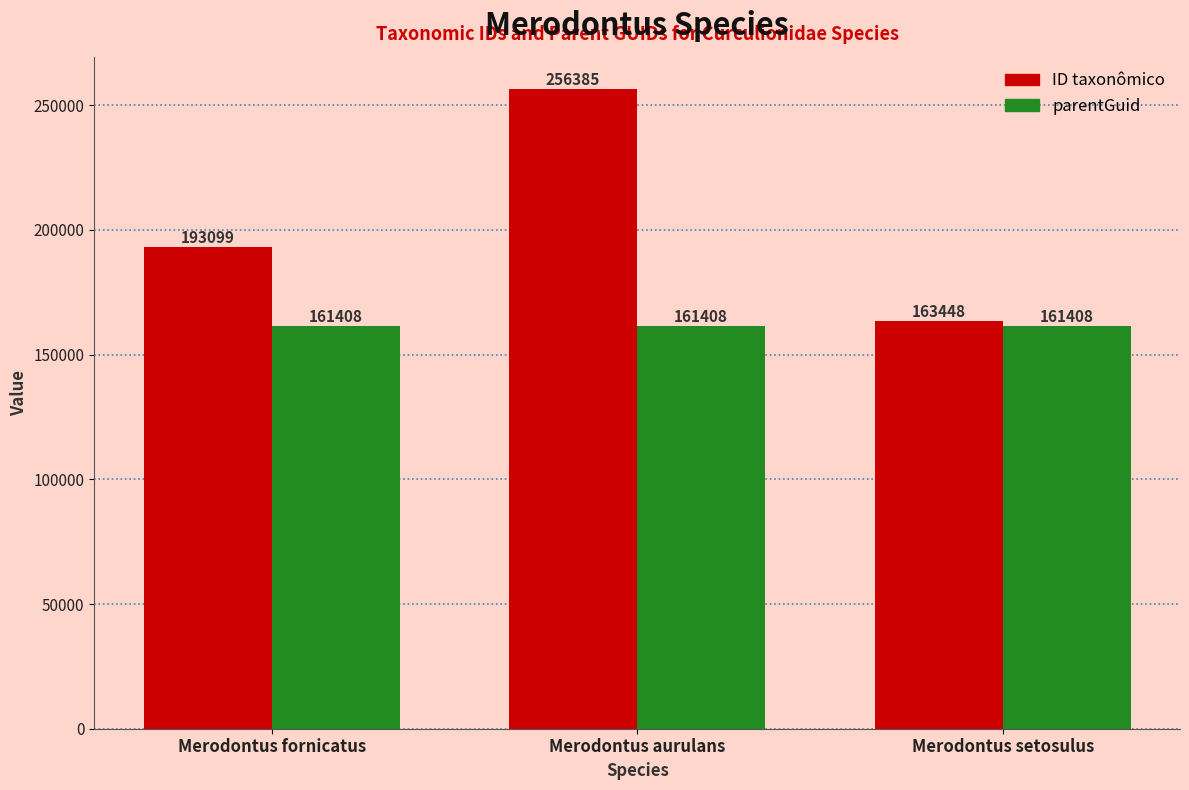

True or false: ID taxonômico has a value of 163448 at Merodontus setosulus.

True